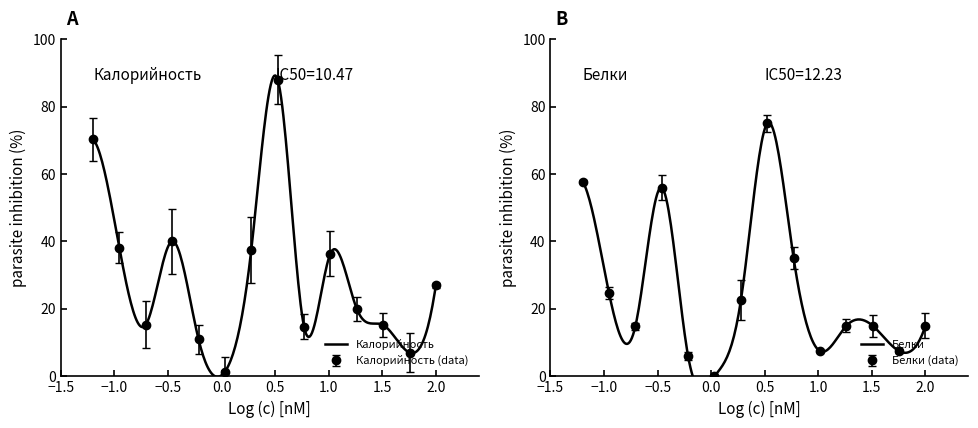

How many times do Белки and Калорийность cross each other?

6